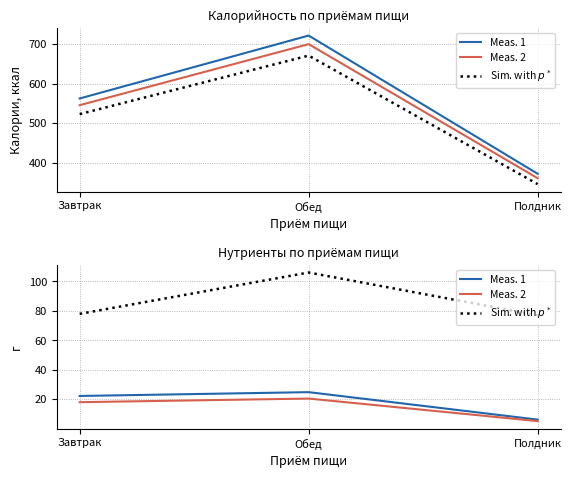

List the series in order of their peak value, highest first.

Завтрак линия 1, Завтрак линия 2, Ориентир p*, Углеводы (Sim. with $p^*$), Белки (Meas. 1), Жиры (Meas. 2)